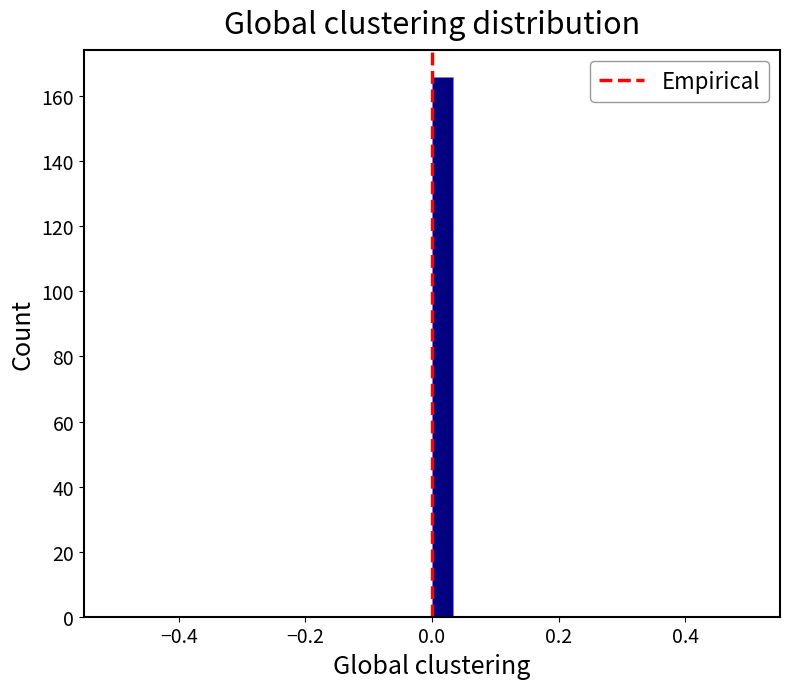

Around what value on the x-axis is the tallest bar? Give the approximate position of its centre, as read against the axis.

0.02